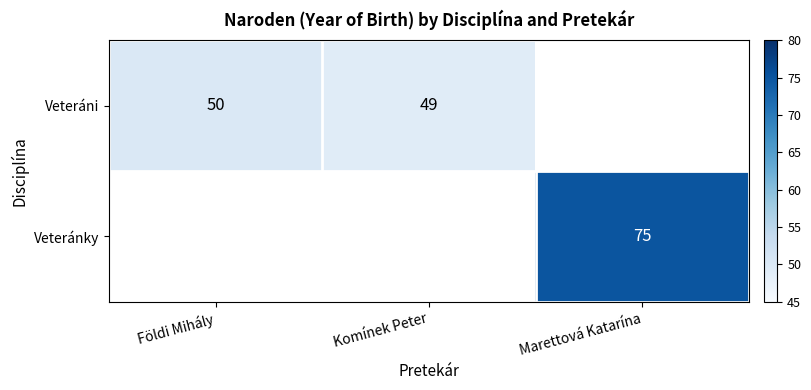

Is it true that Veteráni equals 18 at Földi Mihály?

False